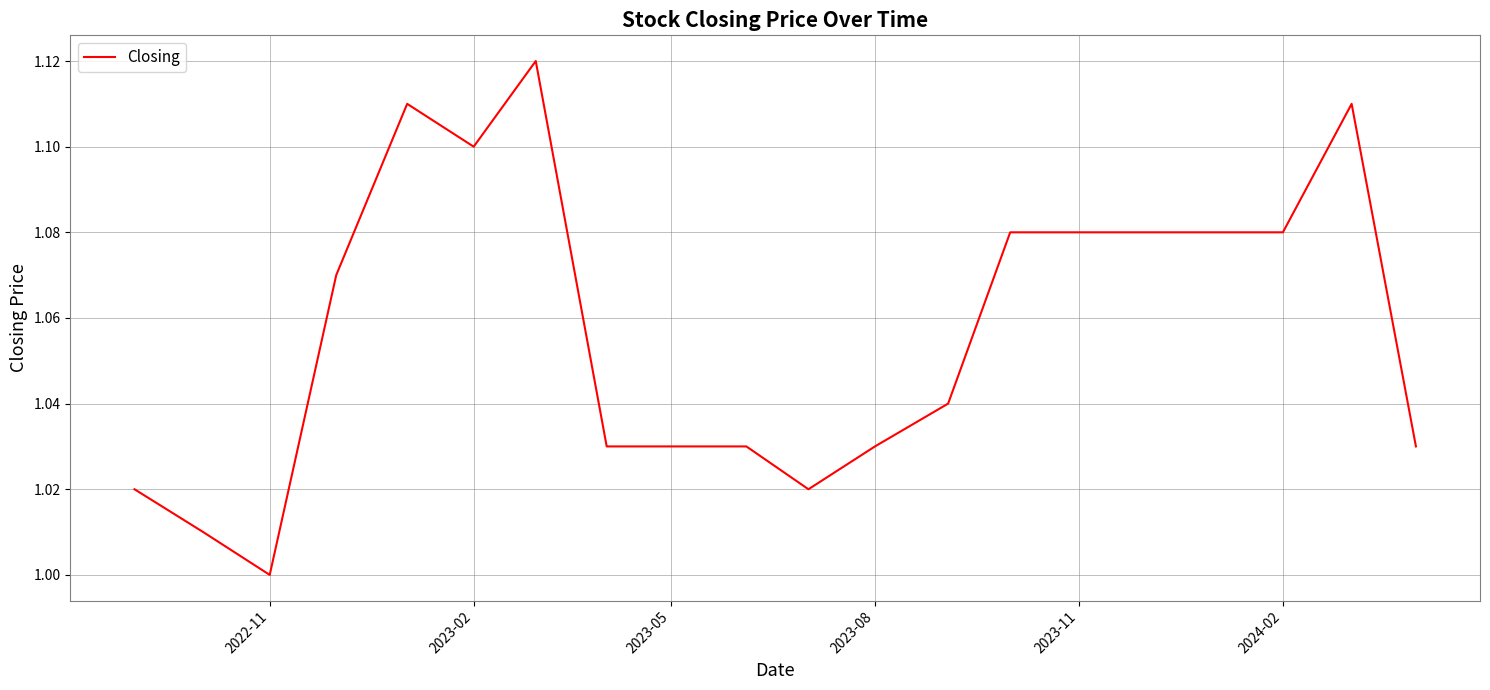

How many lines are shown in the chart?

1